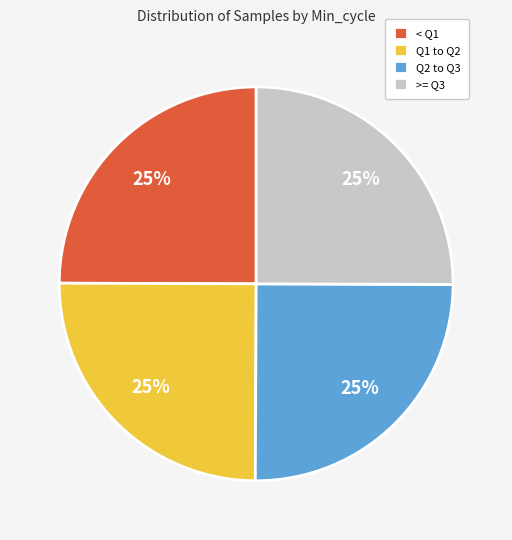

What is the ratio of the value at Q1 to Q2 to the value at Q2 to Q3?

1.0